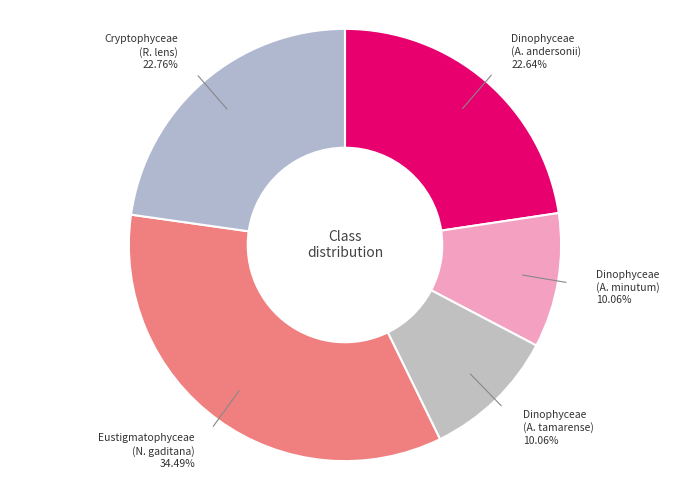

What is the largest slice in the pie chart?

Eustigmatophyceae (N. gaditana)